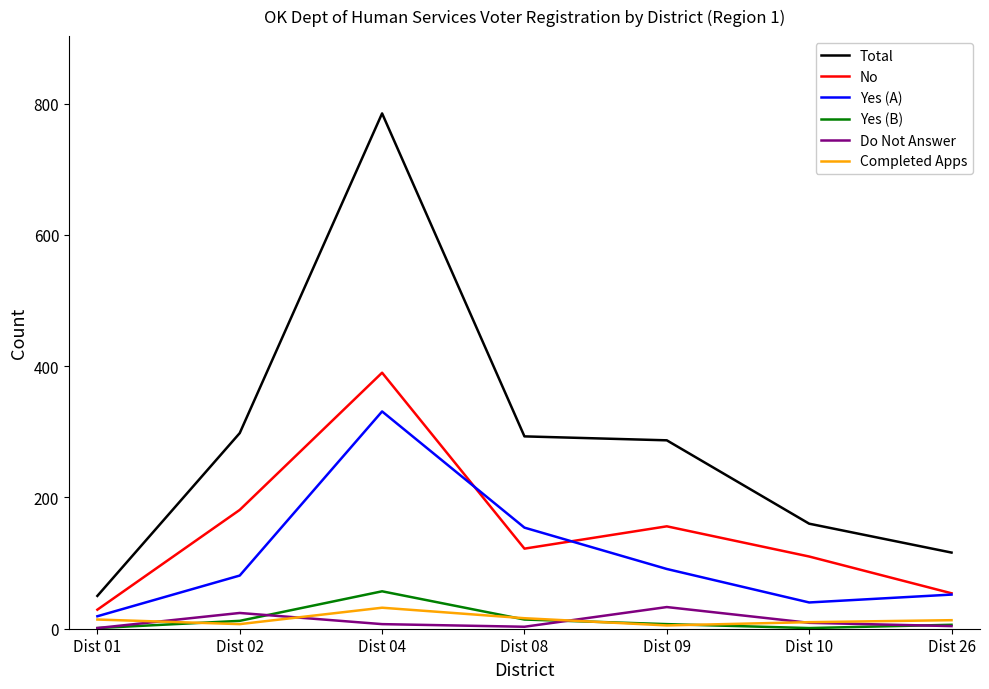

What are all the series names shown in the legend?

Total, No, Yes (A), Yes (B), Do Not Answer, Completed Apps